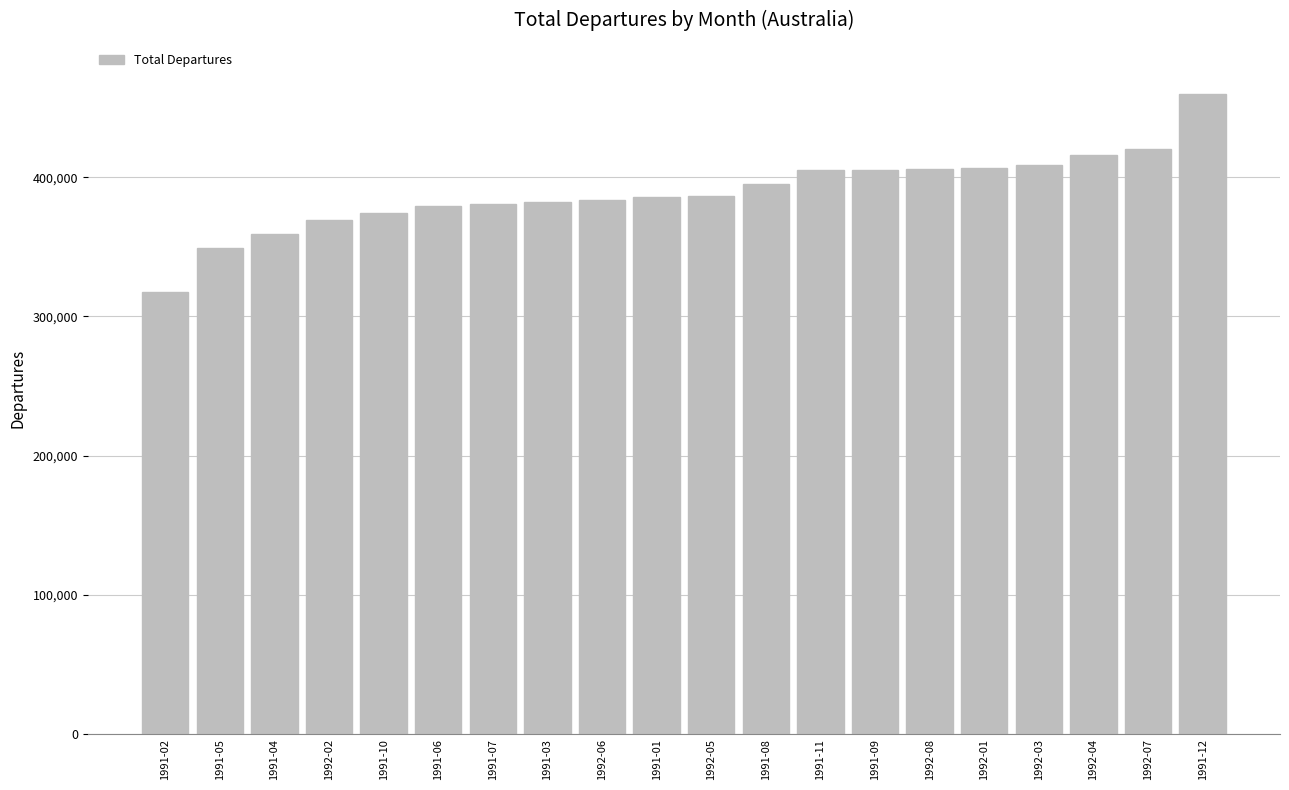

What is the label of the 6th bar from the right?

1992-08